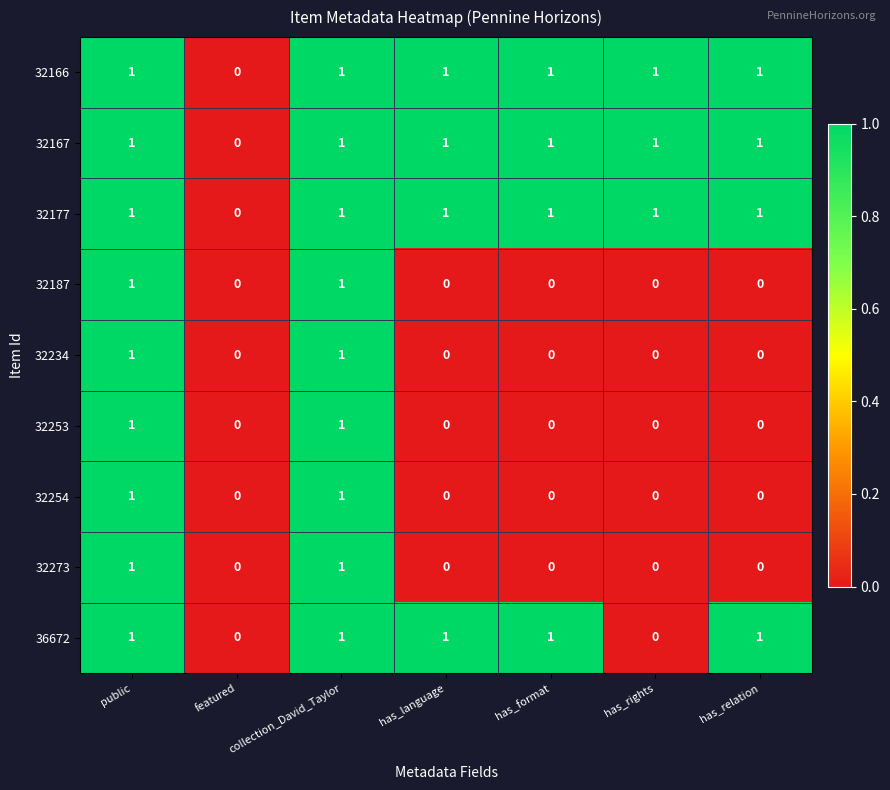

How many data points does each series have?

7